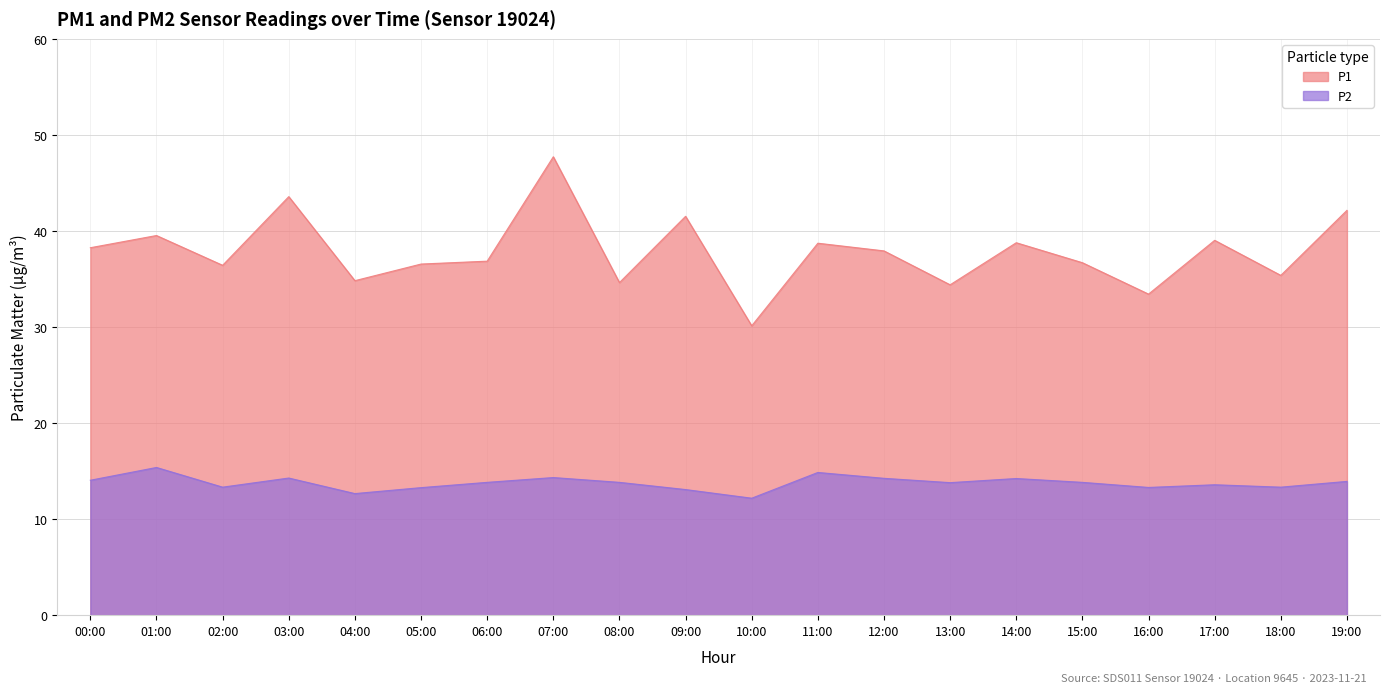

Between 15:00 and 13:00, which is larger?

15:00